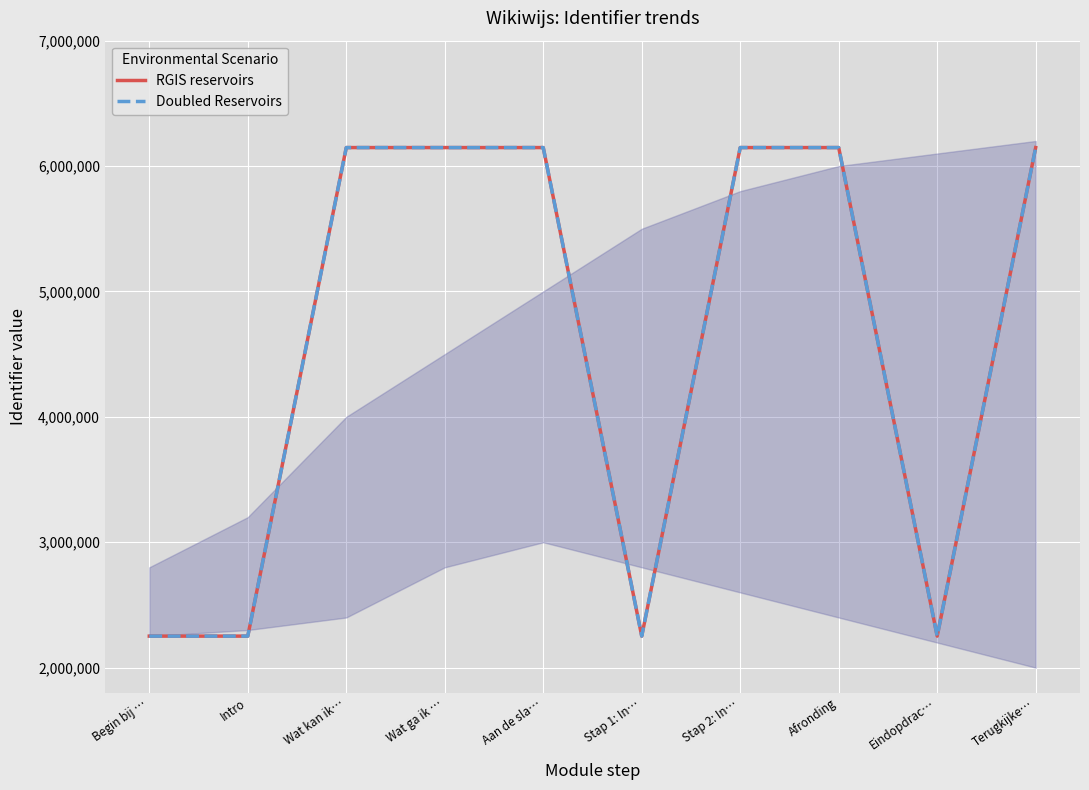

What is the difference between the Doubled Reservoirs values at Wat ga ik … and Afronding?

6